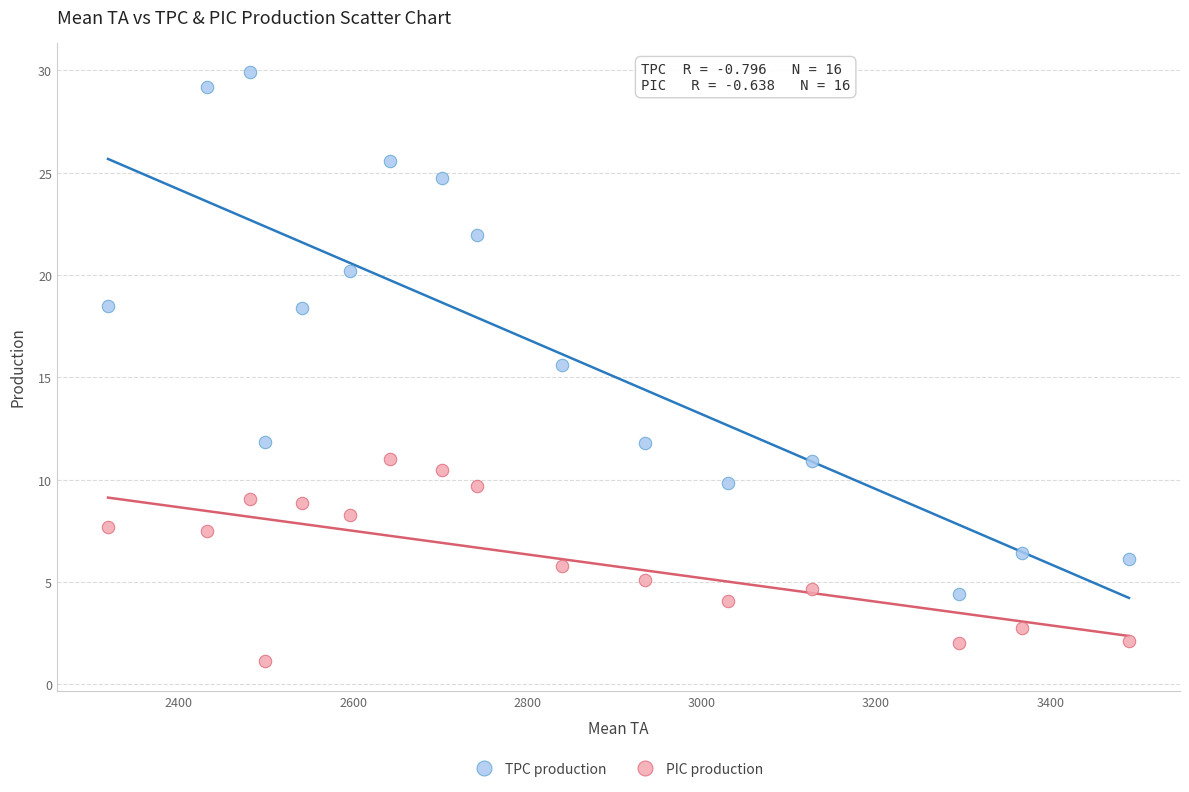

Across all data points, what is the range of Y values (max minus min)?

28.8